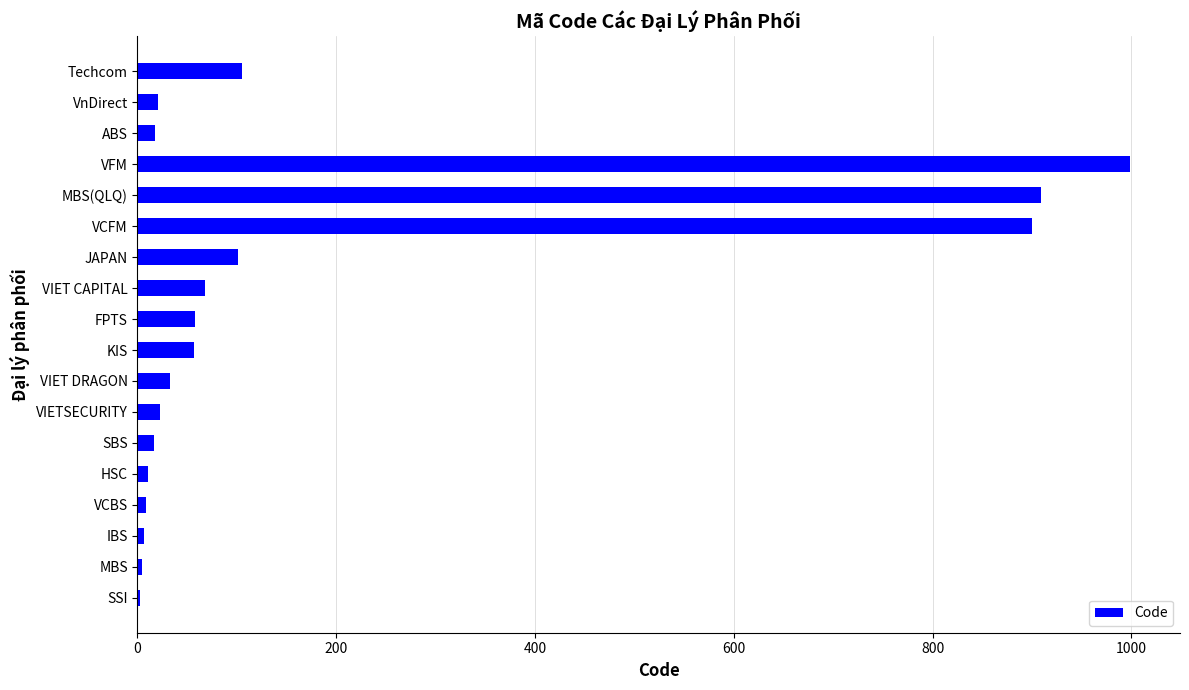

The chart shows a value of 909 at MBS(QLQ). True or false?

True